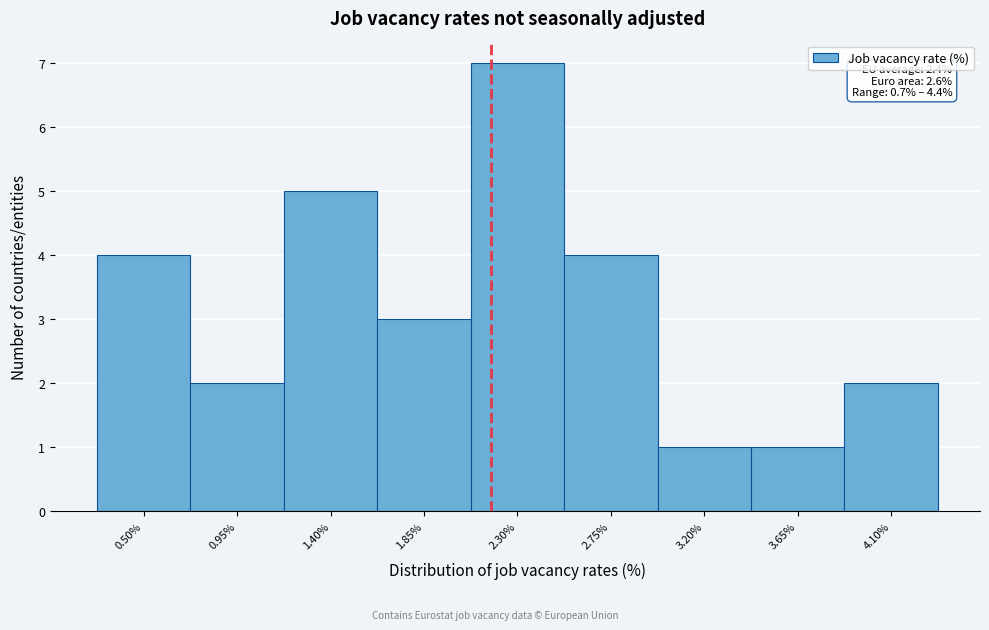

Reading right to left, what are all the values shown in this chart?

2	1	1	4	7	3	5	2	4